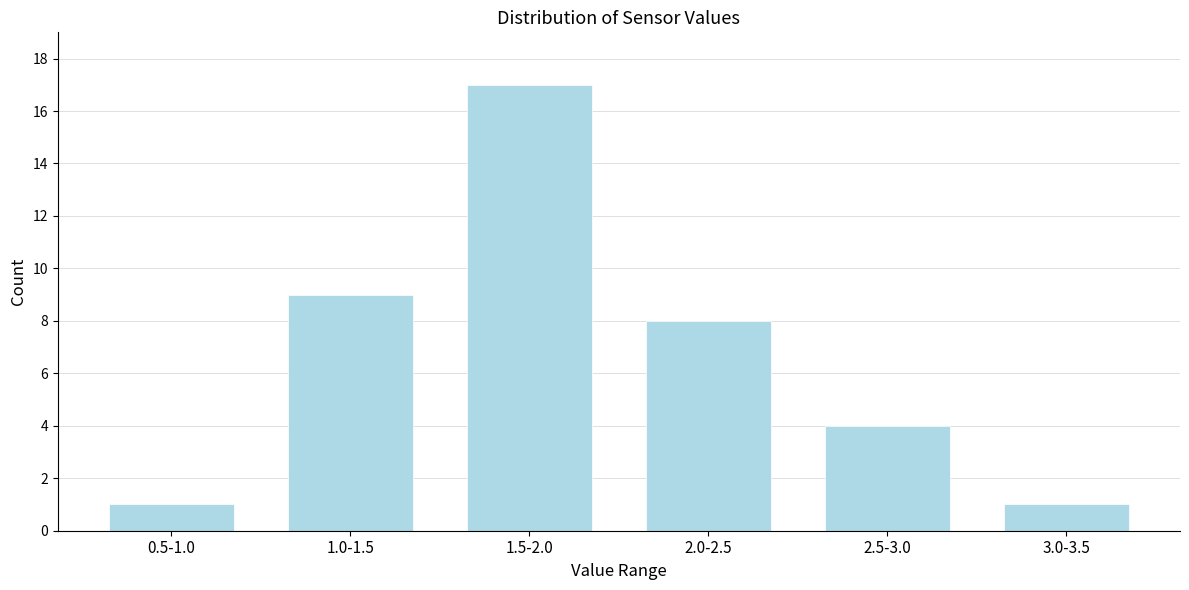

Reading right to left, transcribe all the data shown in this chart.

1	4	8	17	9	1